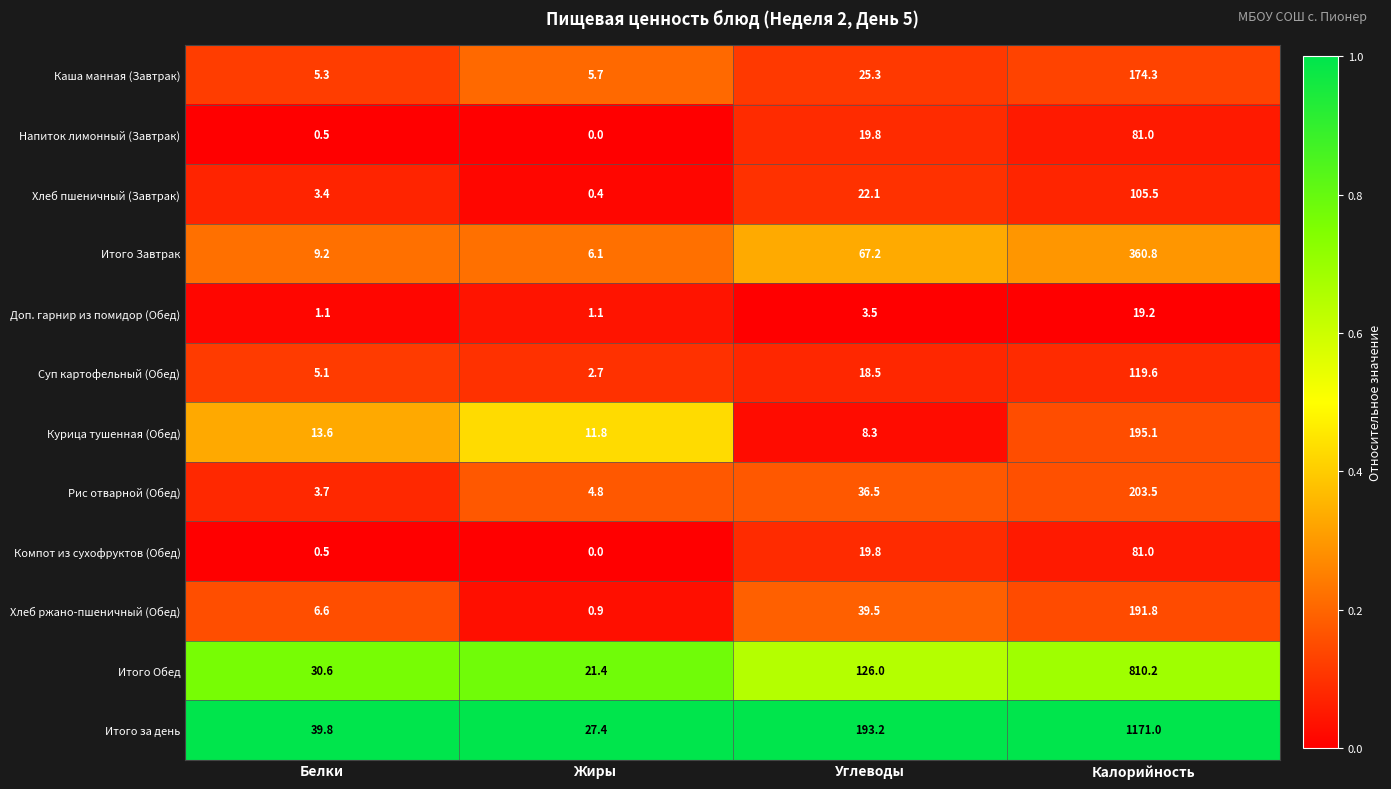

What is the lowest value of the Итого Завтрак series?

6.1